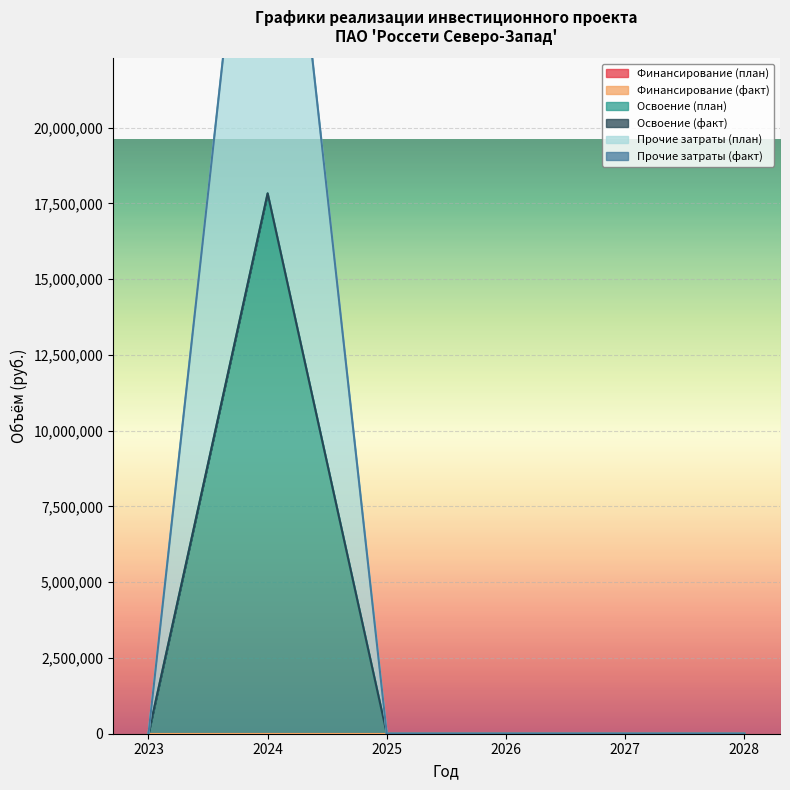

The value of Финансирование (факт) at 2028 is 0.0. True or false?

True